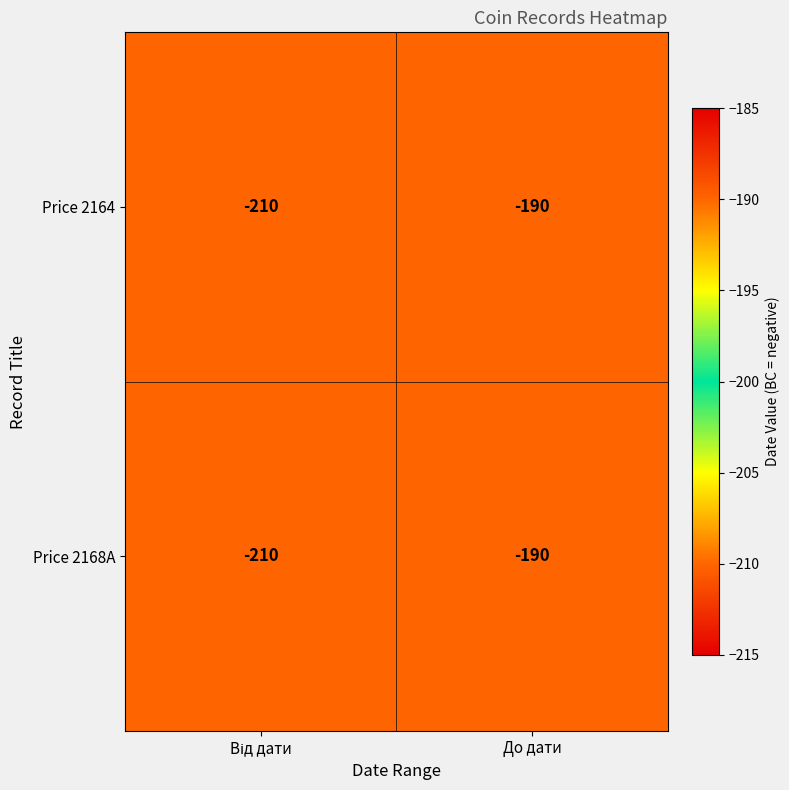

What is the sum of all Price 2168A values?

-400